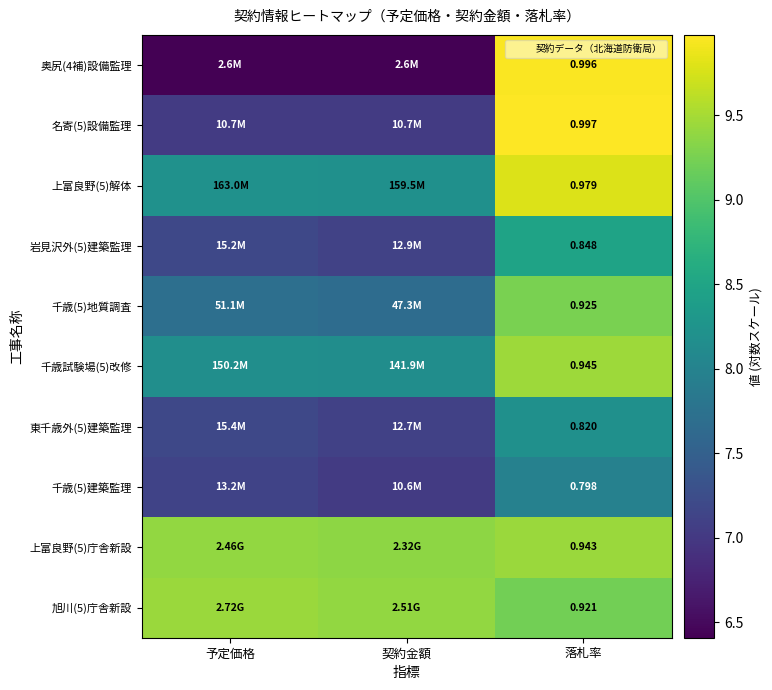

Between 予定価格 and 落札率, which is larger?

落札率